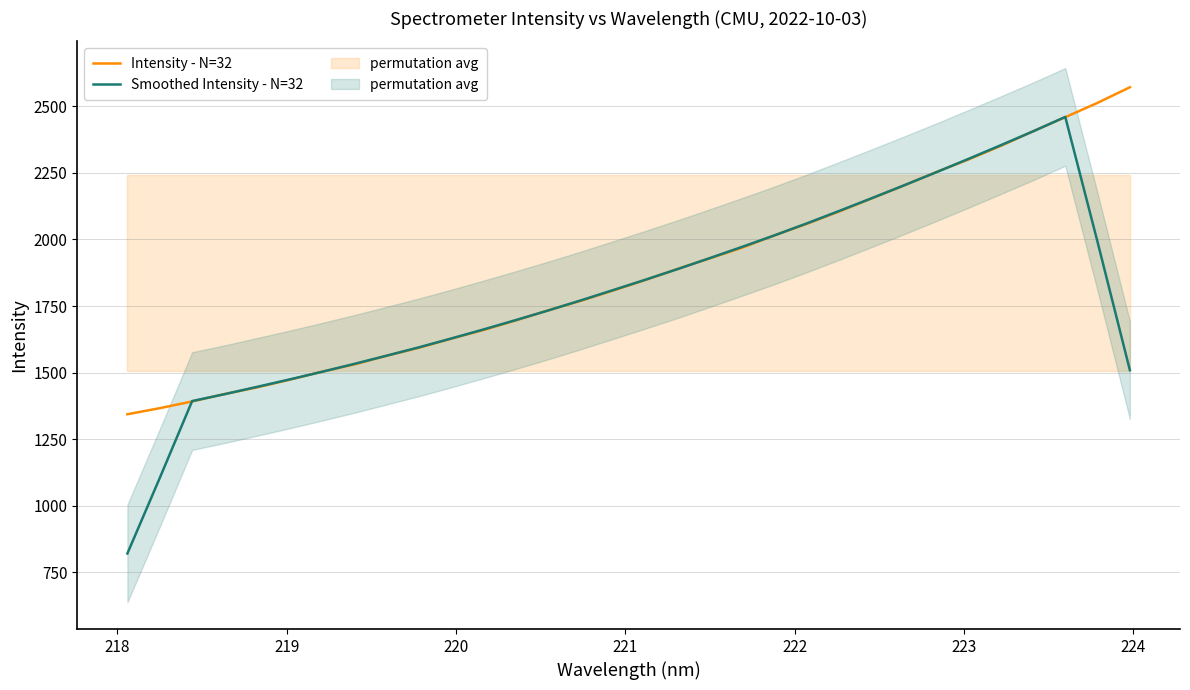

What is the minimum value for Smoothed Intensity - N=32?

820.2